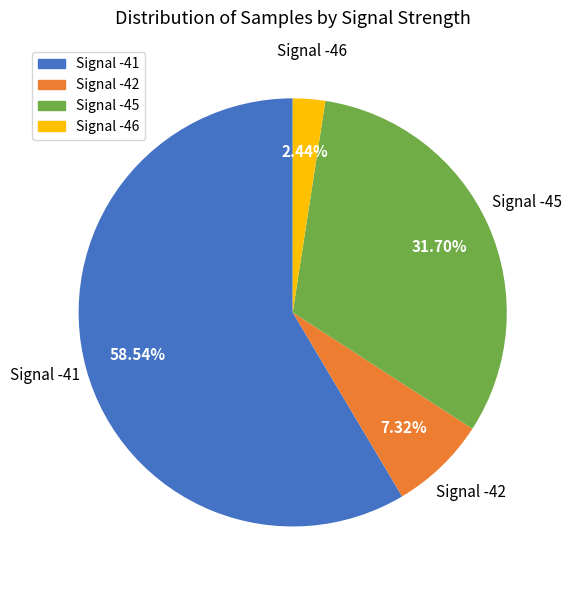

Rank the categories by value from highest to lowest.

Signal -41, Signal -45, Signal -42, Signal -46